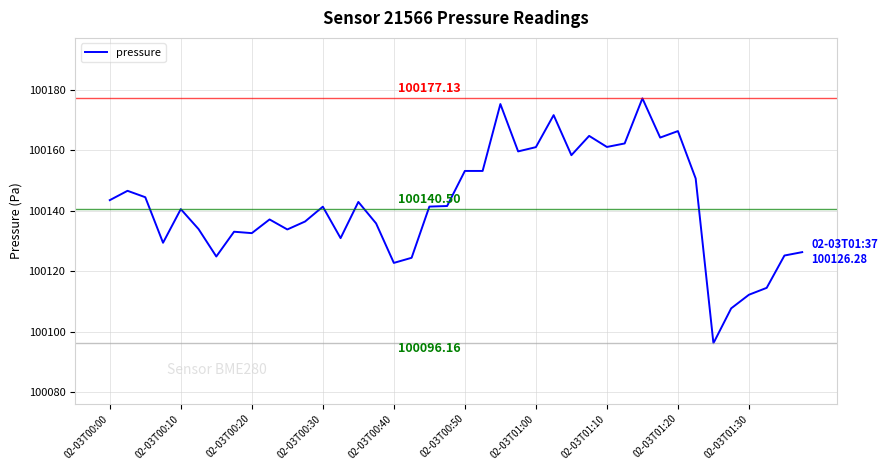

What is the smallest value displayed?

100096.2